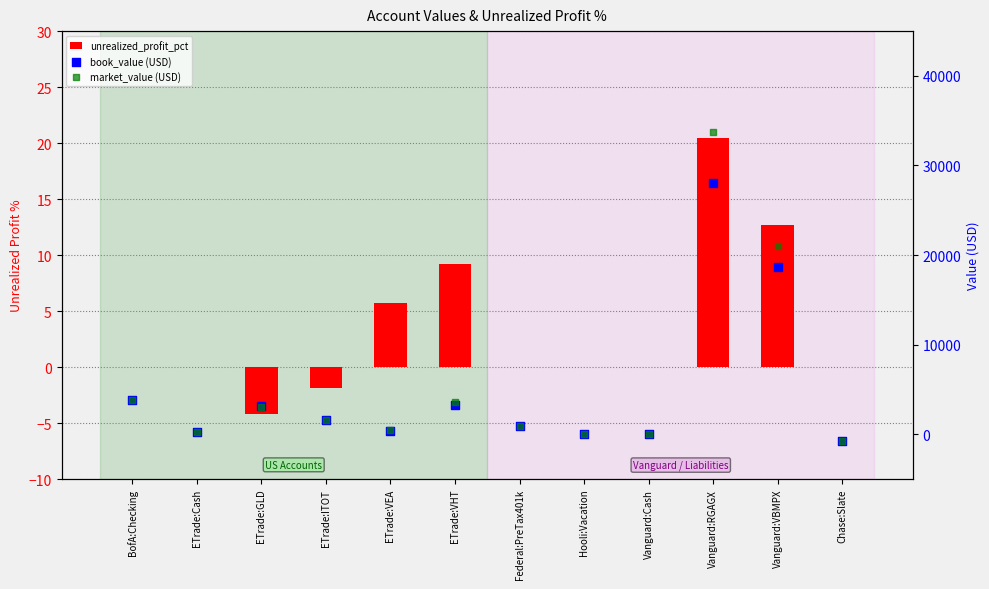

Which series contains the lowest Y value?

book_value (USD)